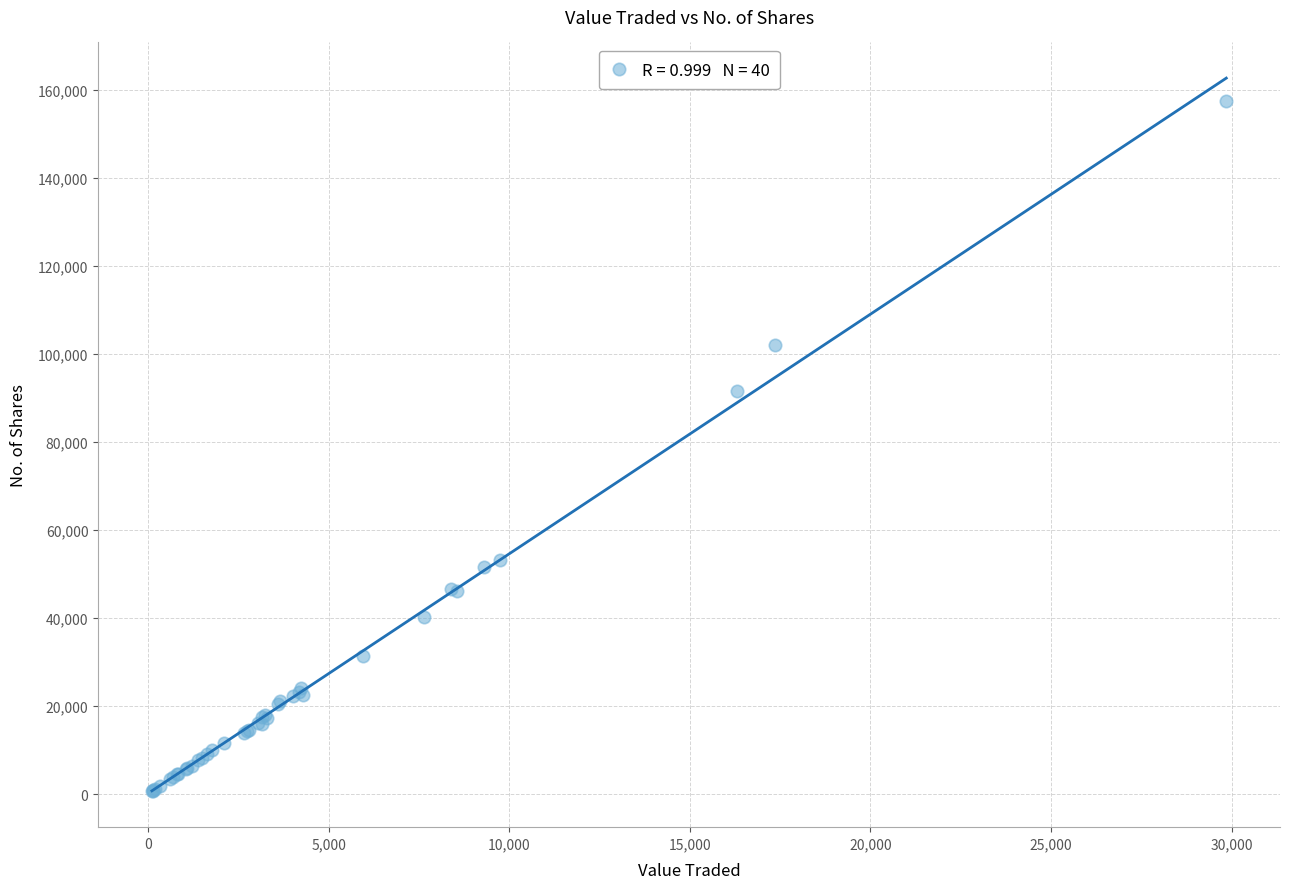

What Y value in the scatter plot is closest to 78979?

91601